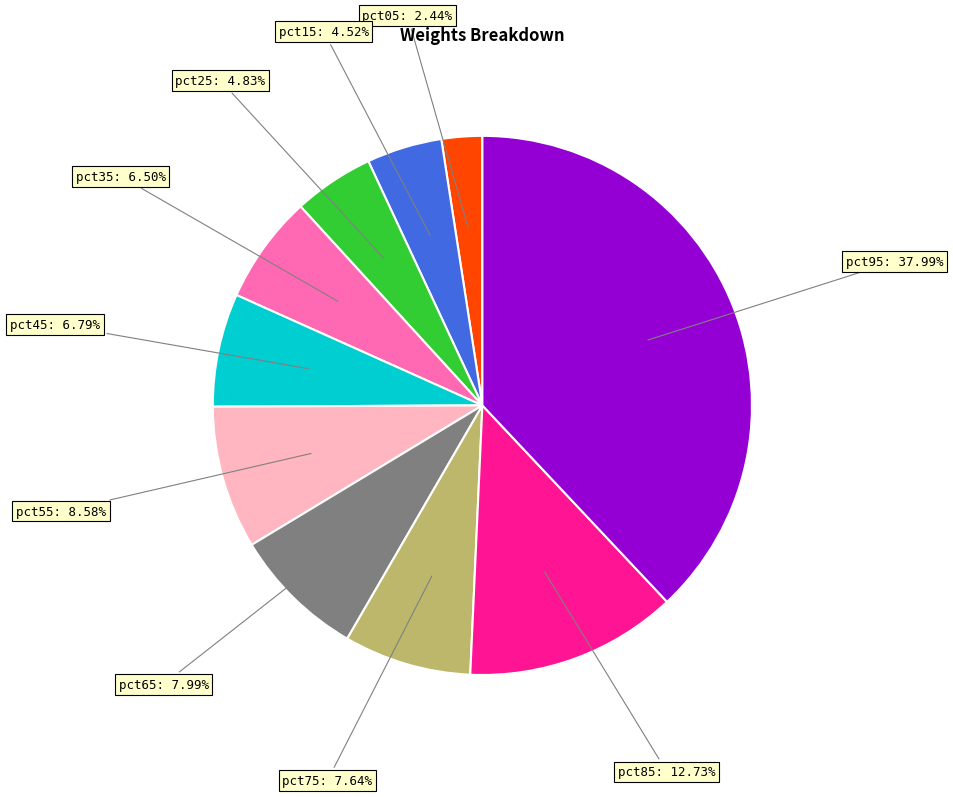

Count the number of slices in the pie.

10